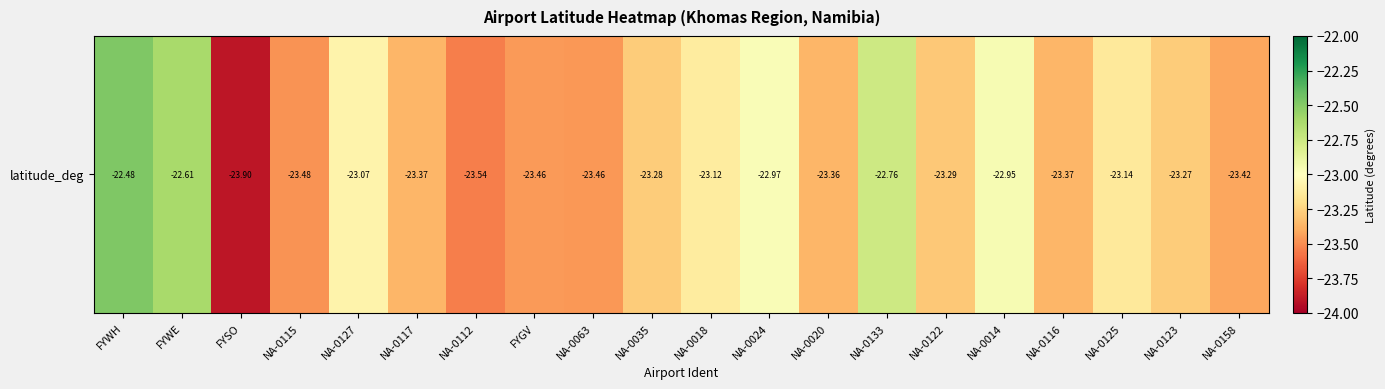

What is the sum of the values at NA-0116 and FYGV?

-46.8